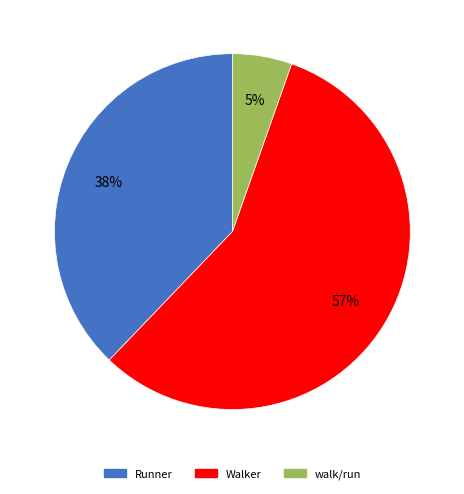

Is there any slice that represents more than half of the pie?

Yes